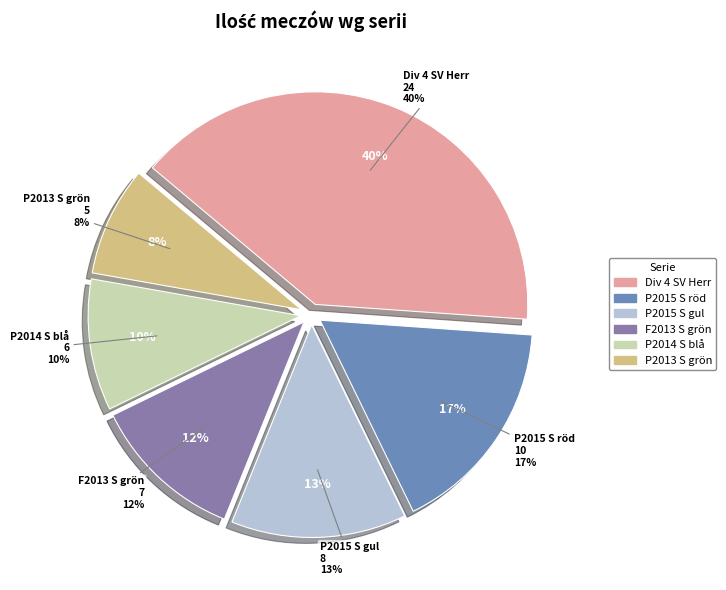

To the nearest percent, what portion does F2013 S grön represent?

12%